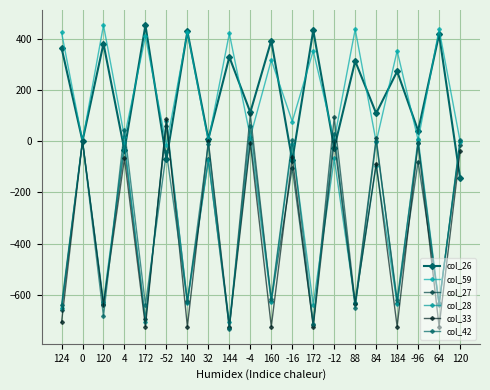

Which category has the lowest value across all series?

144